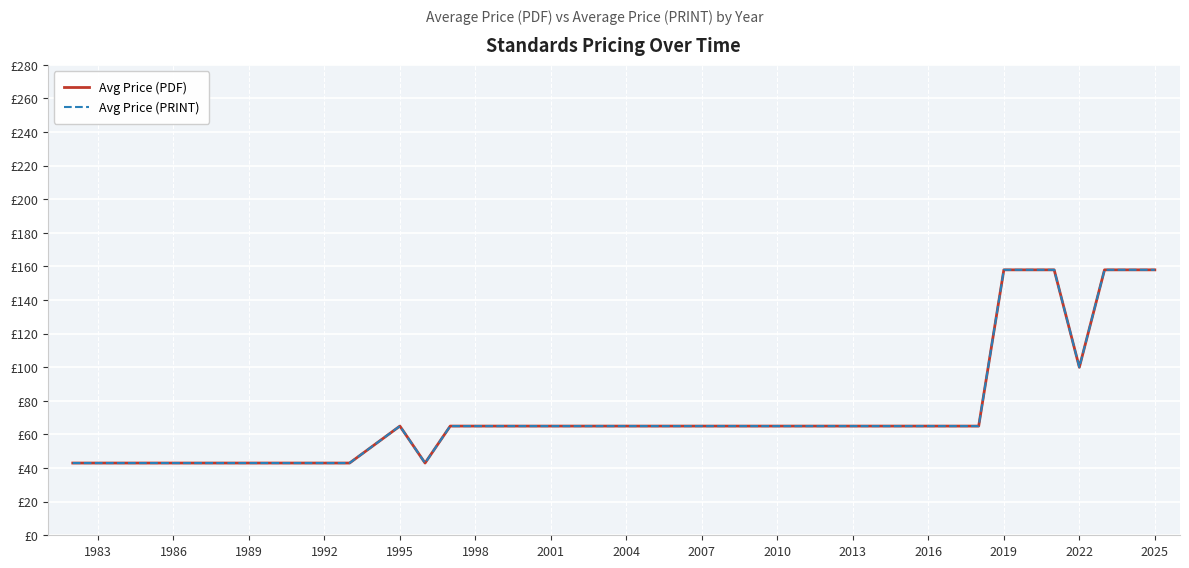

Is this an area chart (filled region under the line)?

No